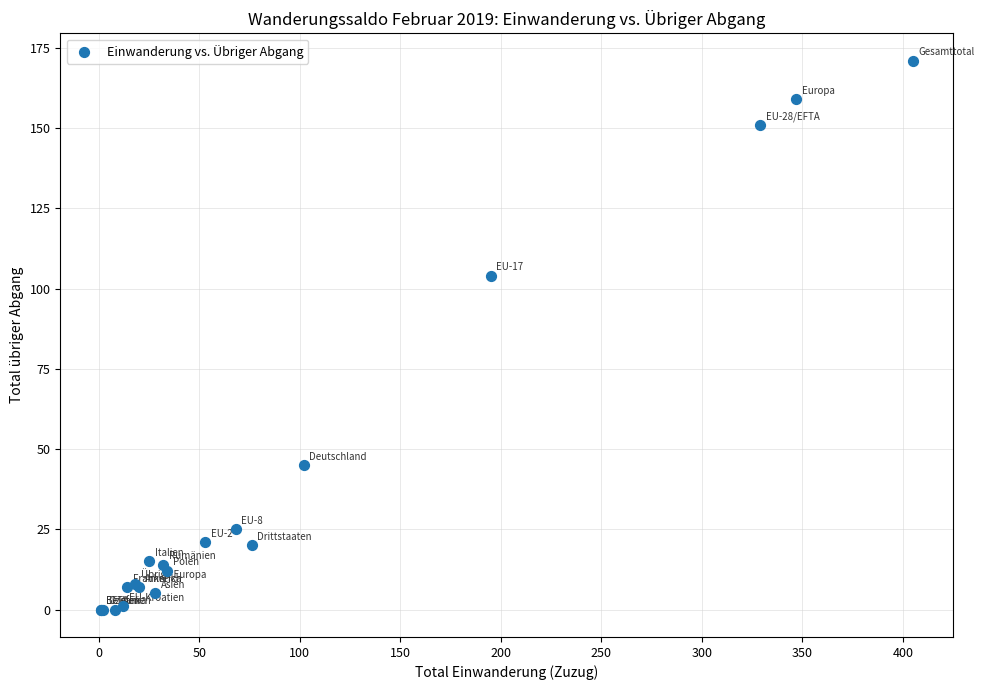

What Y value in the scatter plot is closest to 85?

104